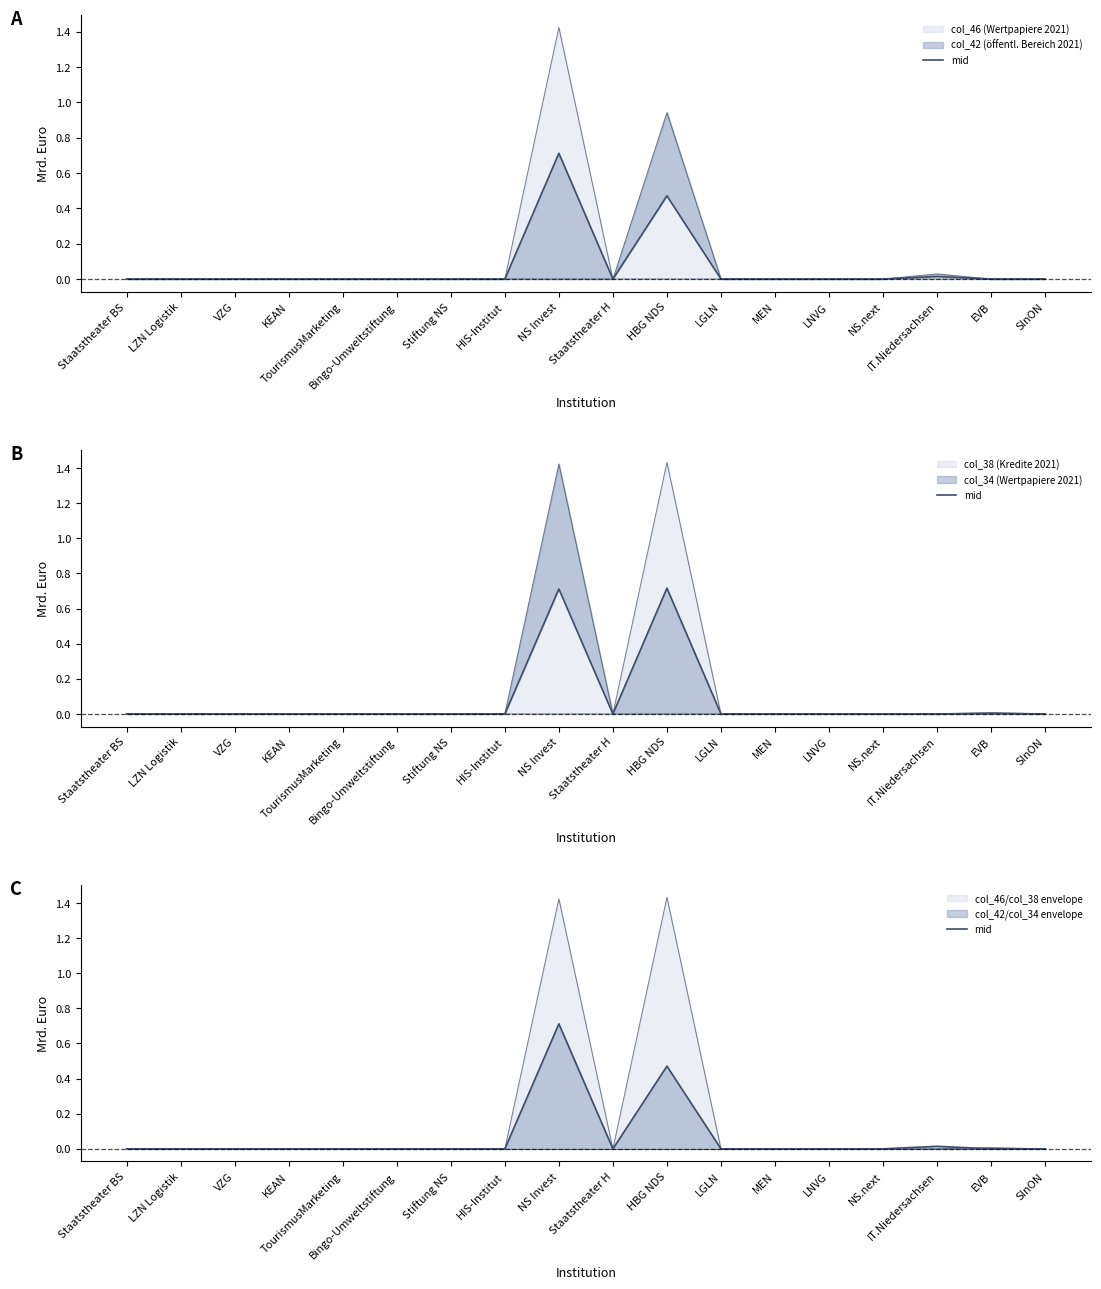

List the labels in order of value, largest first.

NS Invest, HBG NDS, IT.Niedersachsen, Staatstheater BS, LZN Logistik, VZG, KEAN, TourismusMarketing, Bingo-Umweltstiftung, Stiftung NS, HIS-Institut, Staatstheater H, LGLN, MEN, LNVG, NS.next, EVB, SInON